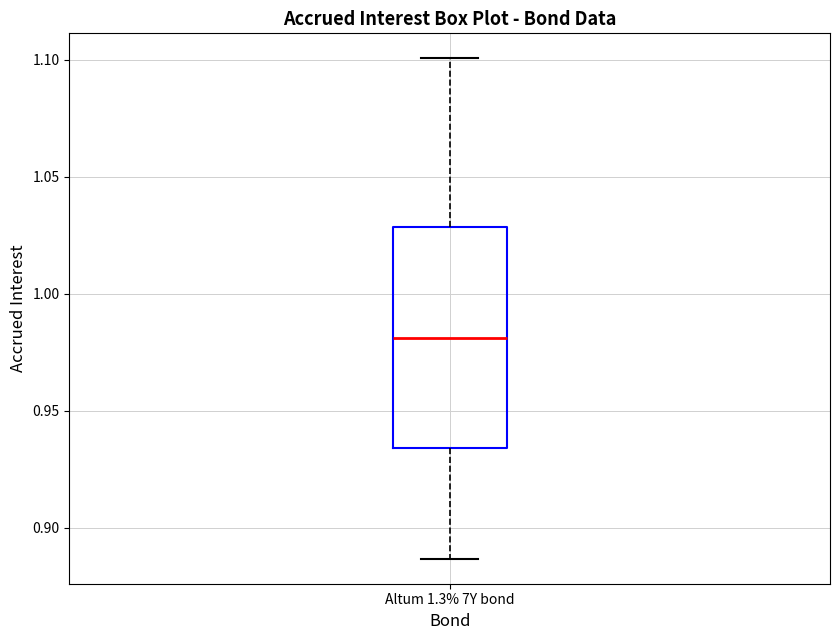

Where is the lower edge of the box for Altum 1.3% 7Y bond on the y-axis? The values are not printed on the chart, so give them approximately, as read against the axis.

0.935